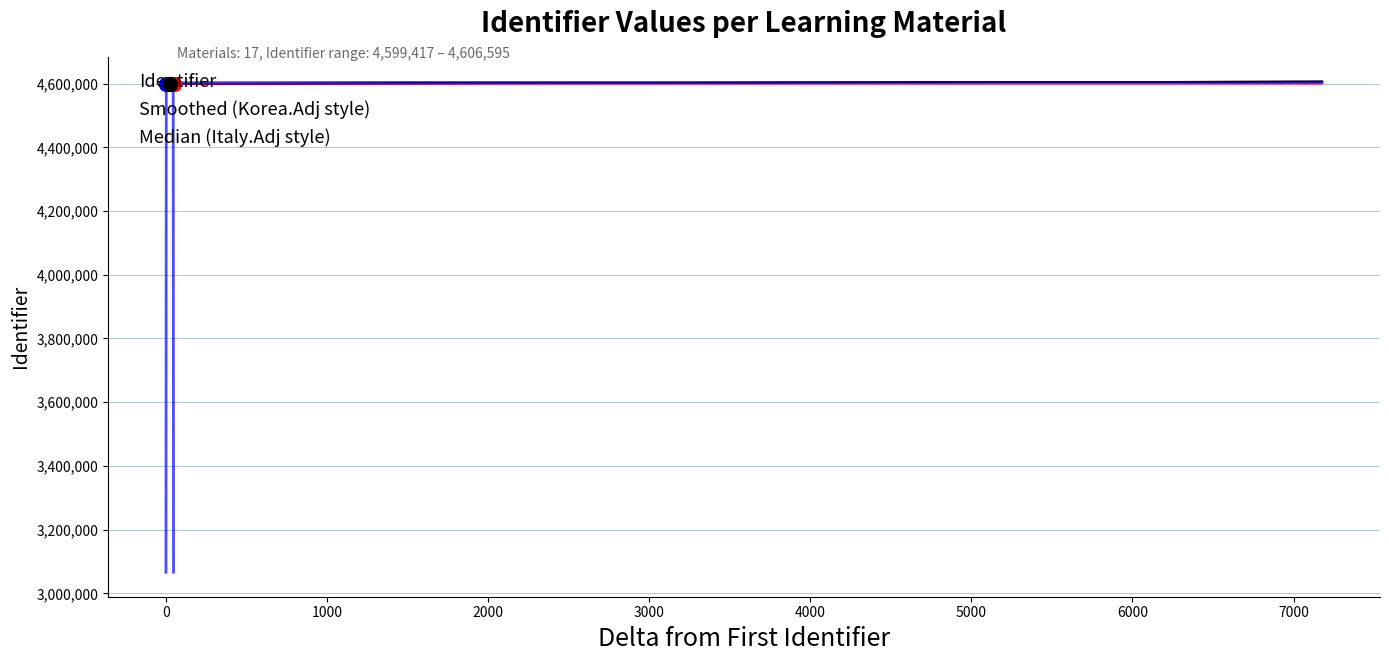

Is it true that Identifier equals 2214606.0 at 16?

False